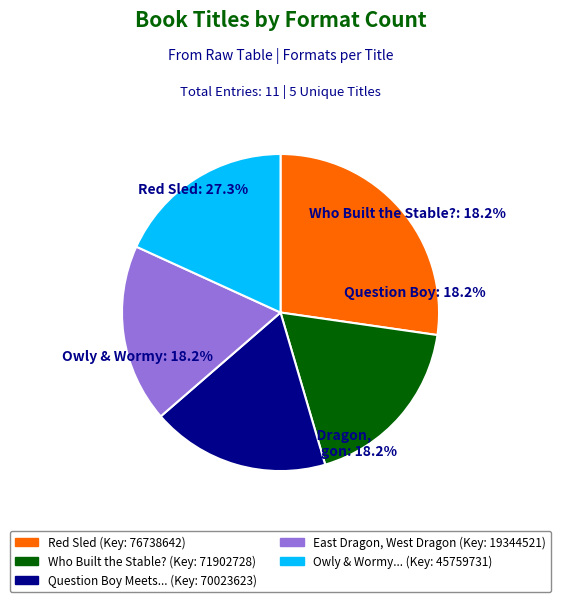

Is it true that East Dragon, West Dragon is 28% of the pie?

False